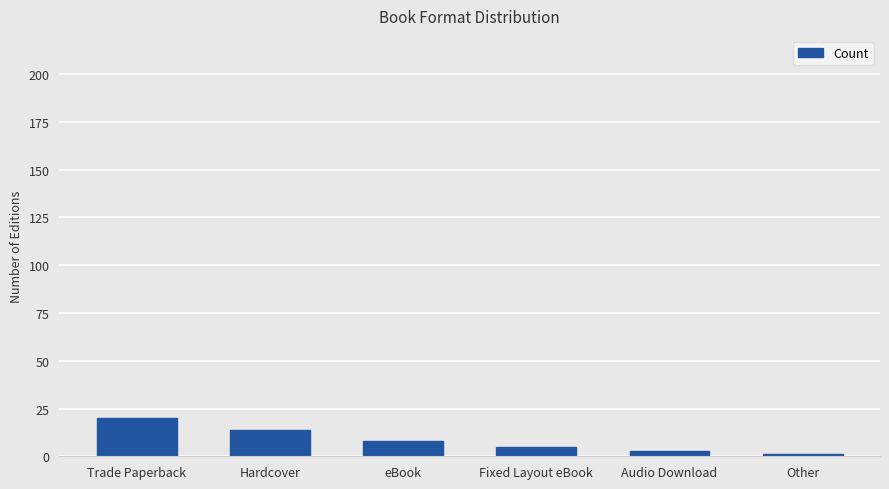

How many values are between 3 and 14?

4